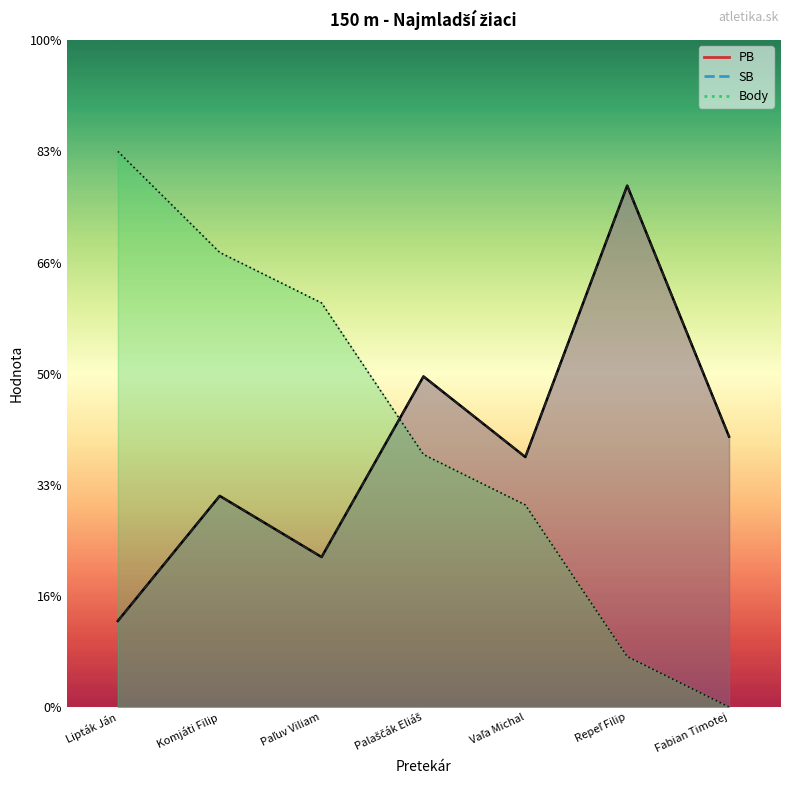

What is the sum of all Body values?

86.4